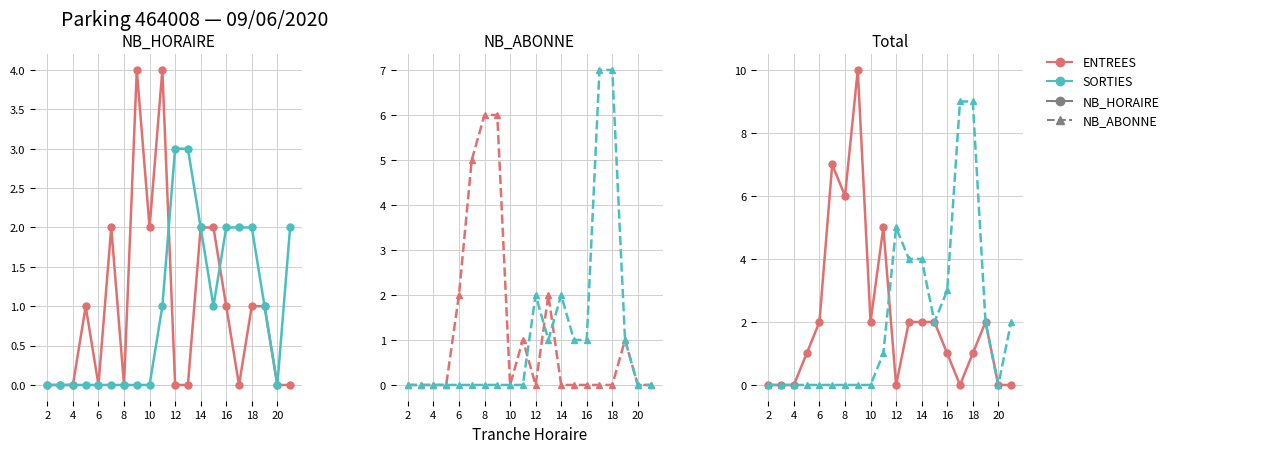

Count the ENTREES Total values in the range 0 to 2.

16